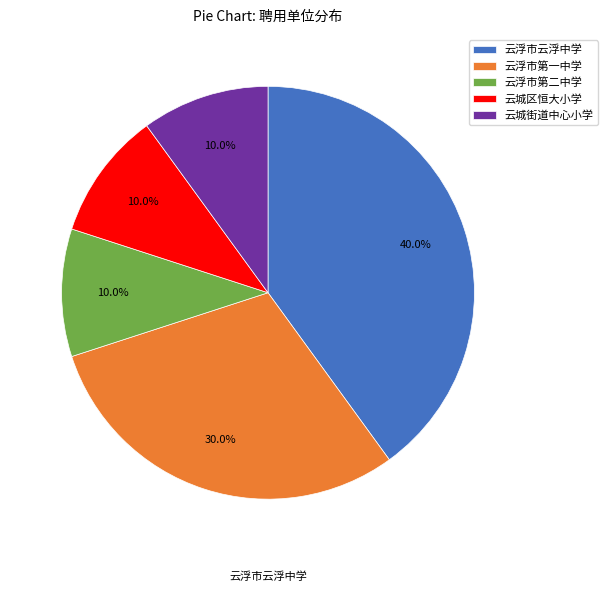

Is there any slice that represents more than half of the pie?

No